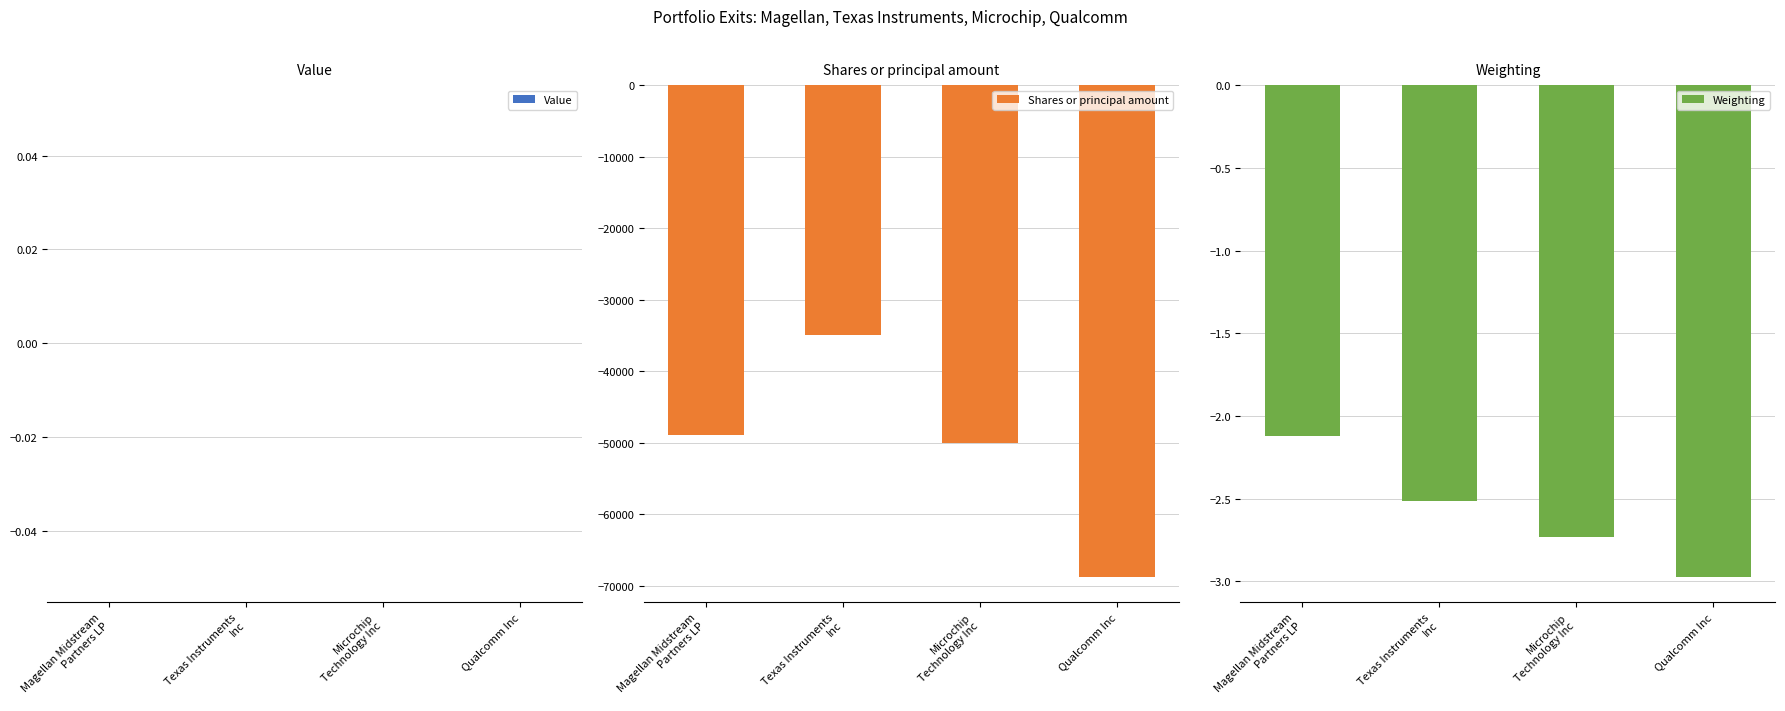

Is it true that Shares or principal amount equals -48935.0 at Magellan Midstream
Partners LP?

True